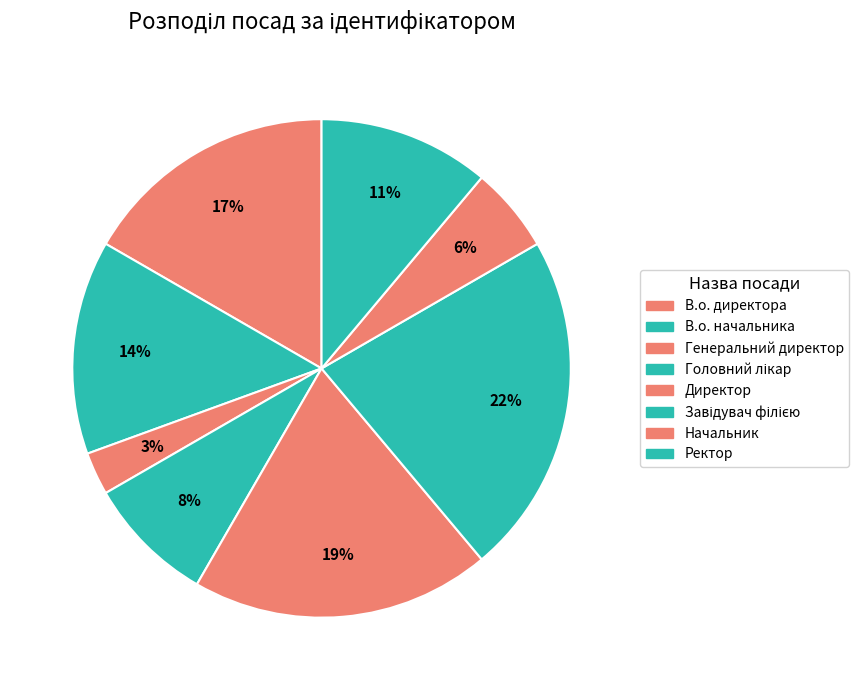

To the nearest percent, what percentage of the pie is Завідувач філією?

22%